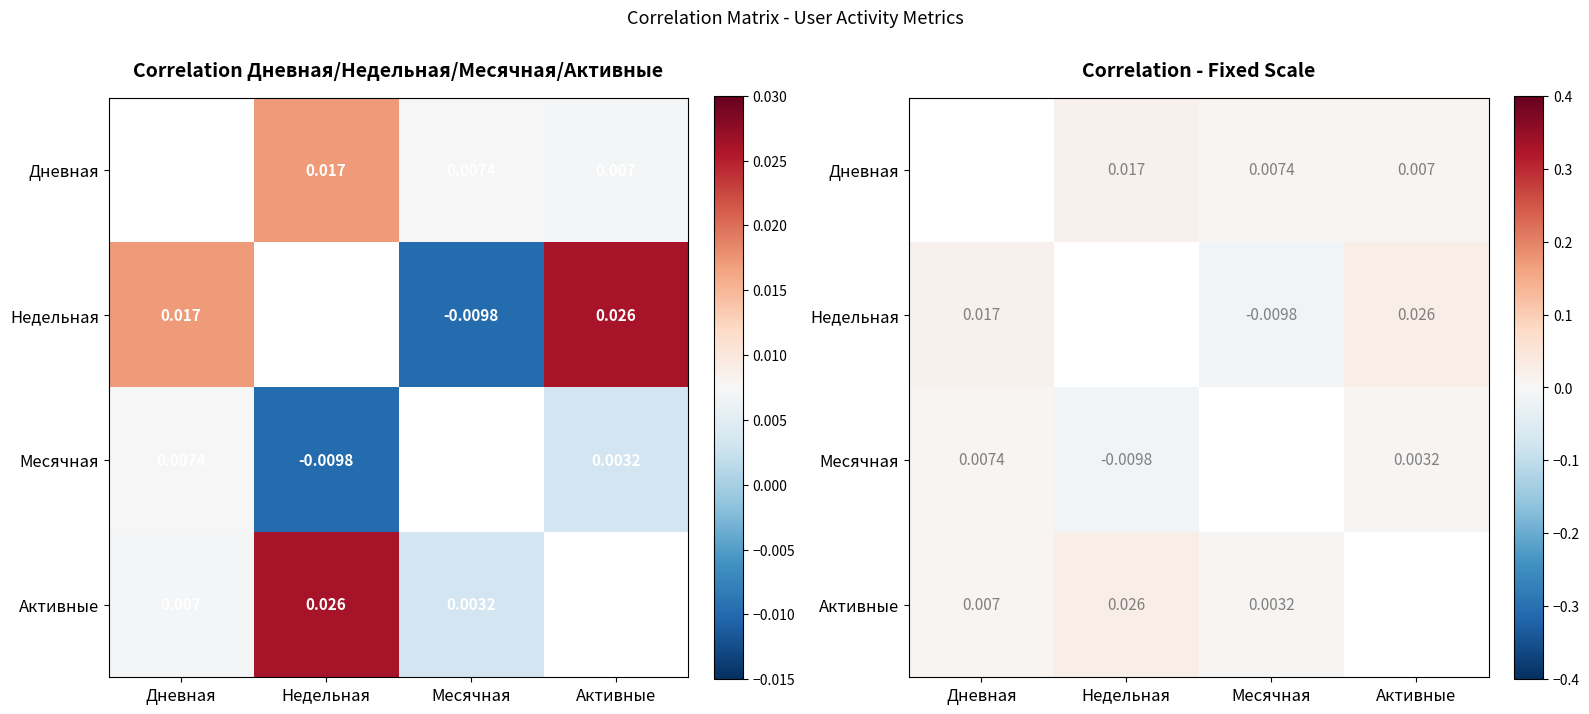

True or false: Месячная has a value of 0.0 at Дневная.

True